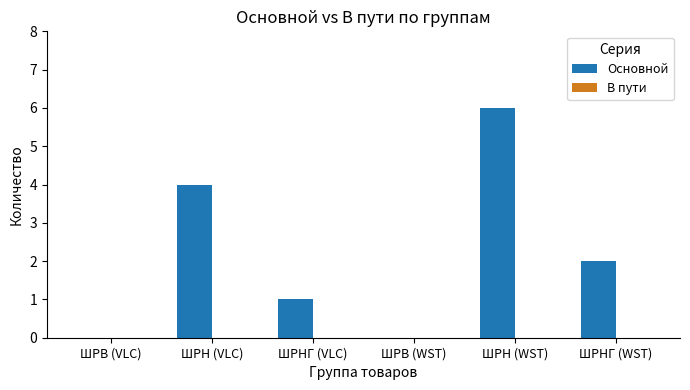

What is the maximum value shown in the chart?

6